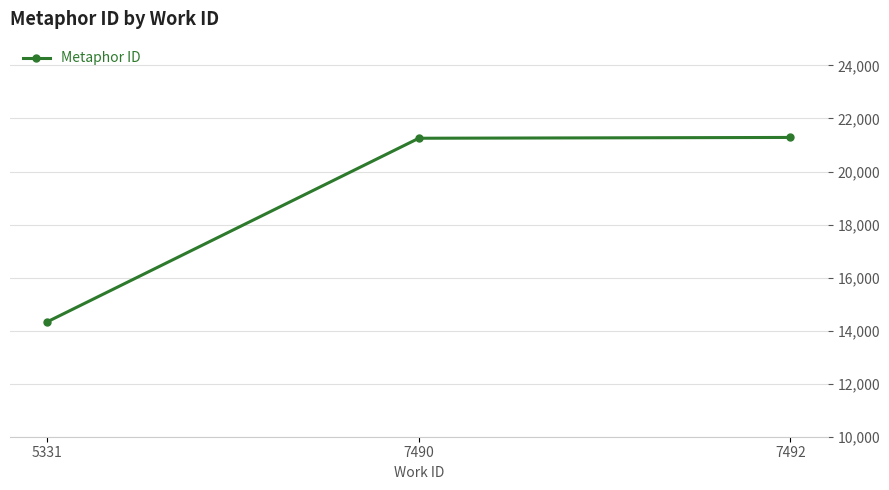

True or false: the data shows 5364 at 7492.

False